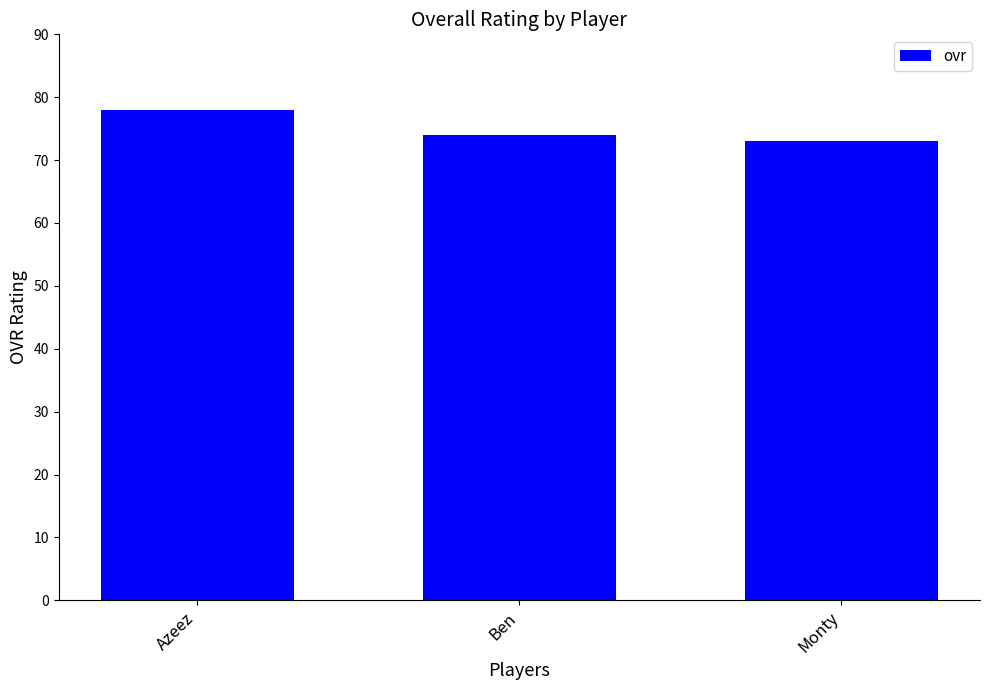

How many bars are there in total?

3